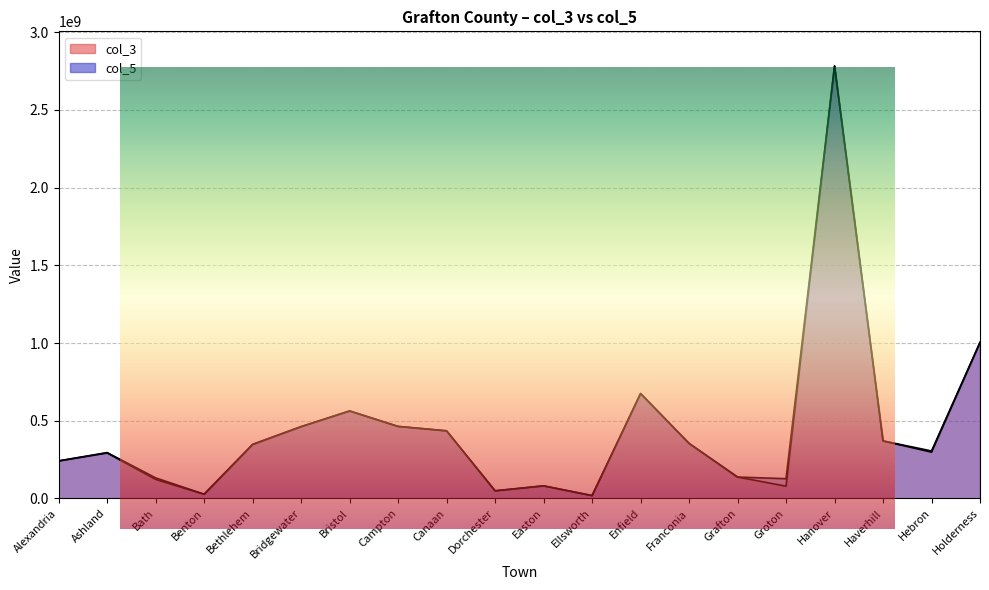

True or false: col_5 and col_3 intersect in this chart.

False